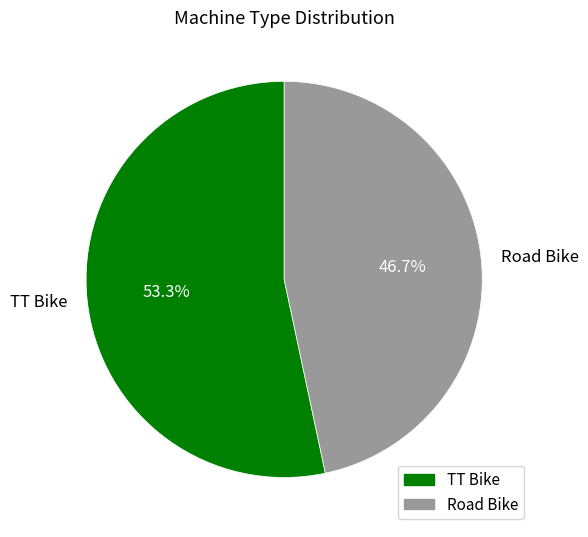

What is the smallest slice in the pie chart?

Road Bike